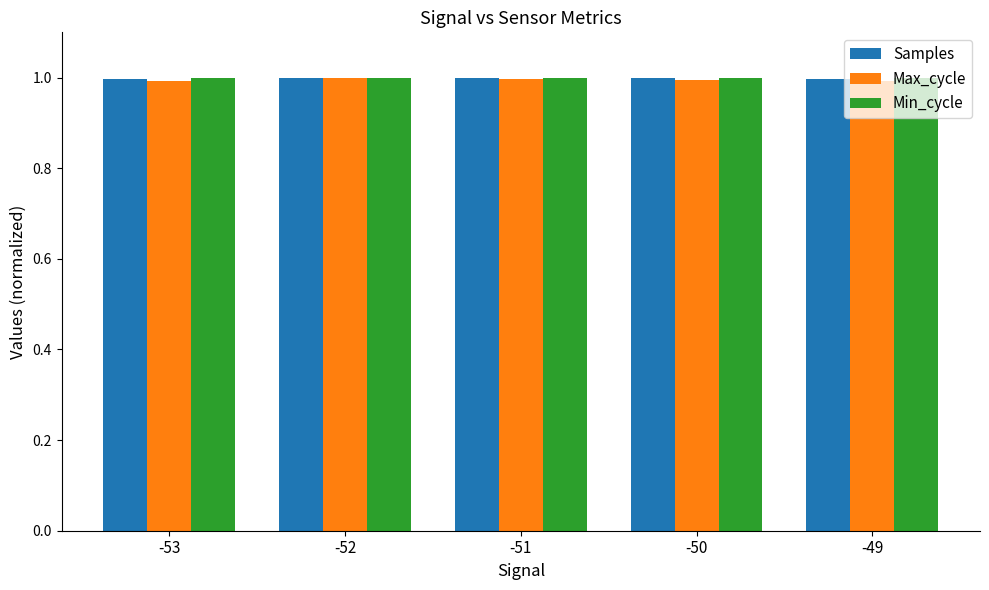

What are all the series names shown in the legend?

Samples, Max_cycle, Min_cycle